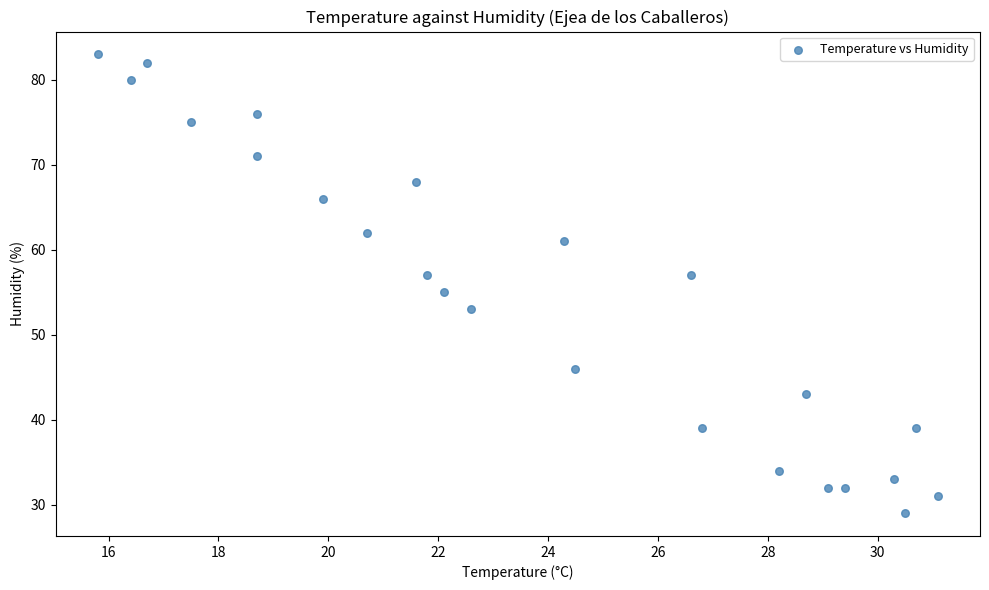

What is the range of Y values (max minus min)?

54